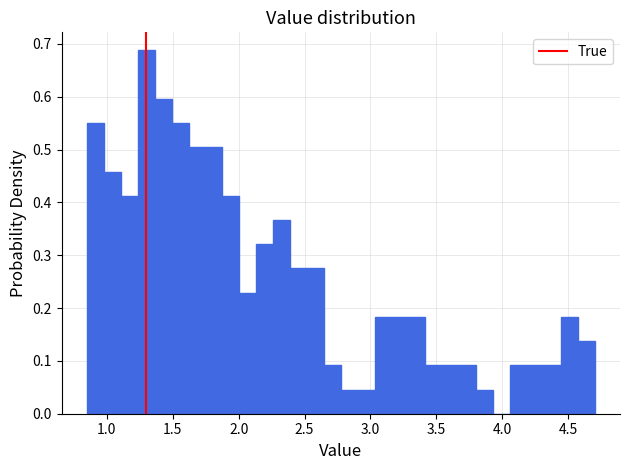

Around what value on the x-axis is the tallest bar? Give the approximate position of its centre, as read against the axis.

1.30